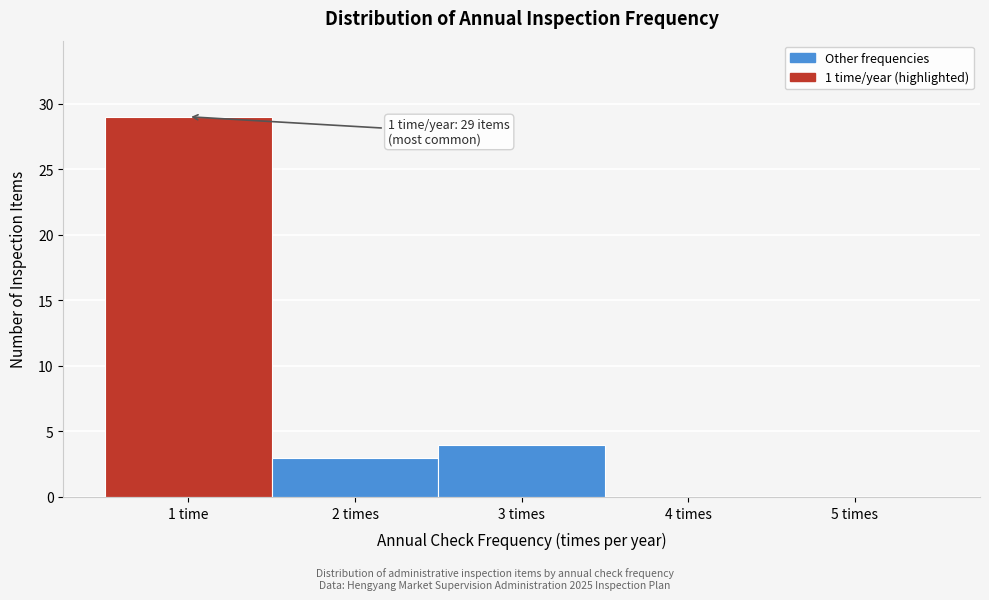

Reading left to right, transcribe all the data shown in this chart.

1 time=29	2 times=3	3 times=4	4 times=0	5 times=0